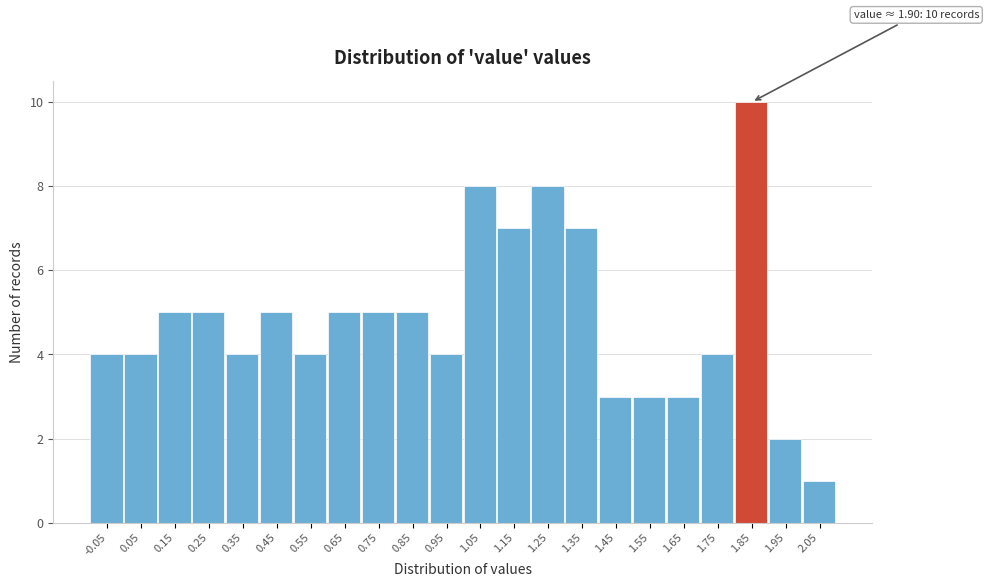

Reading left to right, transcribe all the data shown in this chart.

-0.05=4	0.05=4	0.15=5	0.25=5	0.35=4	0.45=5	0.55=4	0.65=5	0.75=5	0.85=5	0.95=4	1.05=8	1.15=7	1.25=8	1.35=7	1.45=3	1.55=3	1.65=3	1.75=4	1.85=10	1.95=2	2.05=1